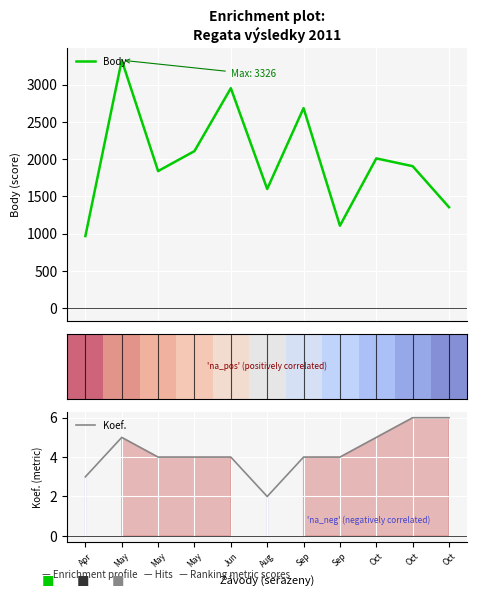

What is the highest value of the Body series?

3326